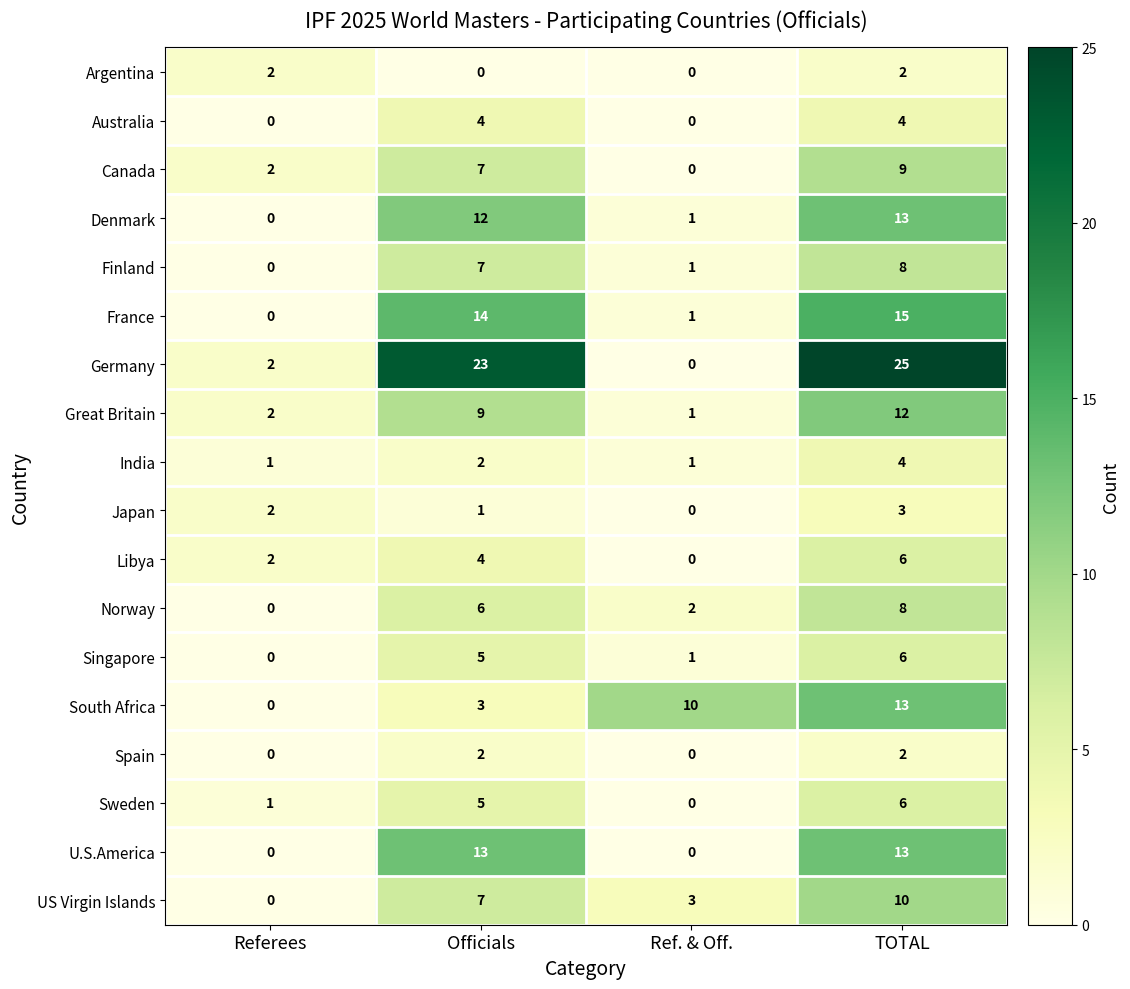

What is the greatest value displayed?

25